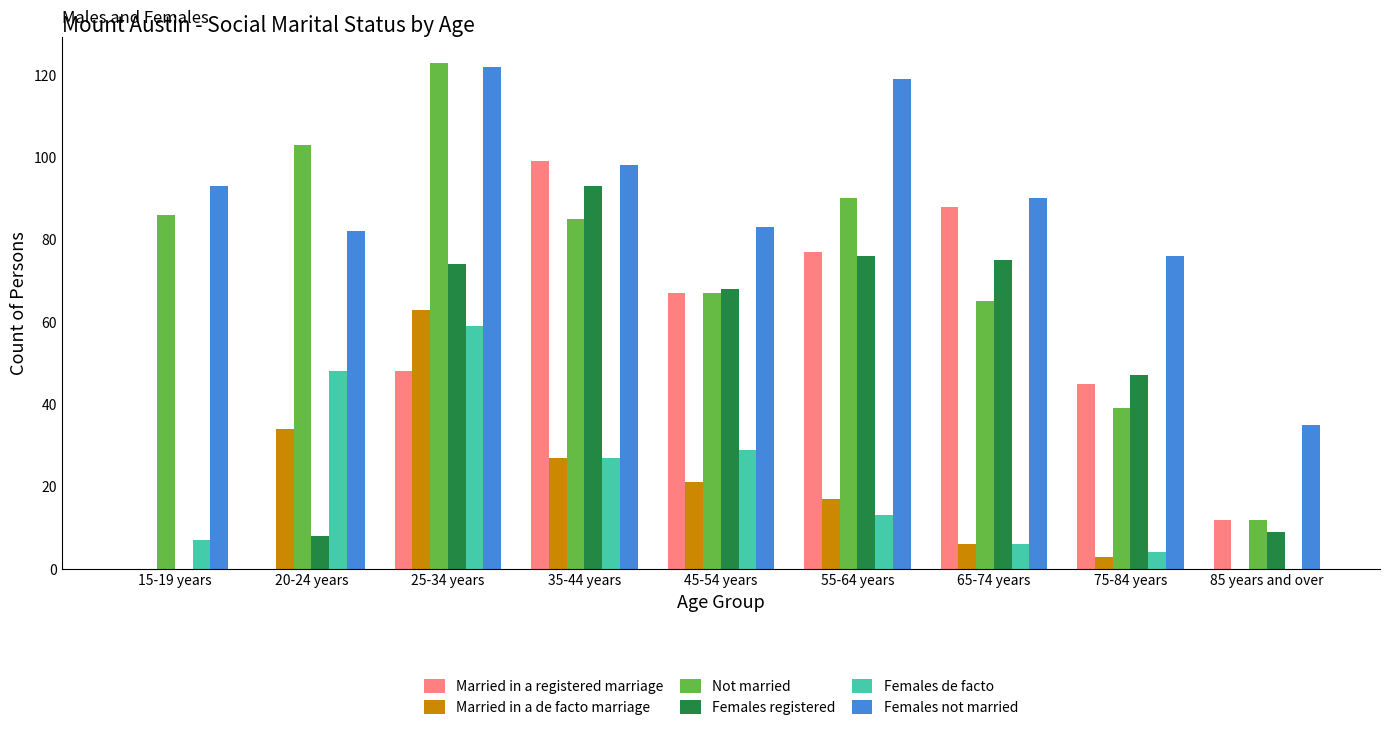

What is the maximum value for Females not married?

122